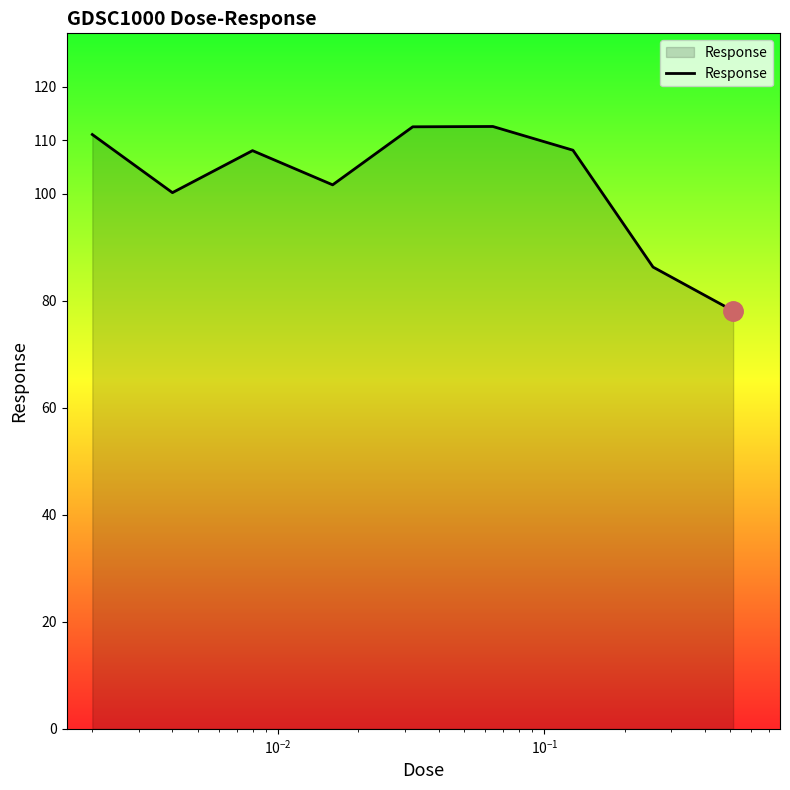

What is the minimum value shown in the chart?

78.1